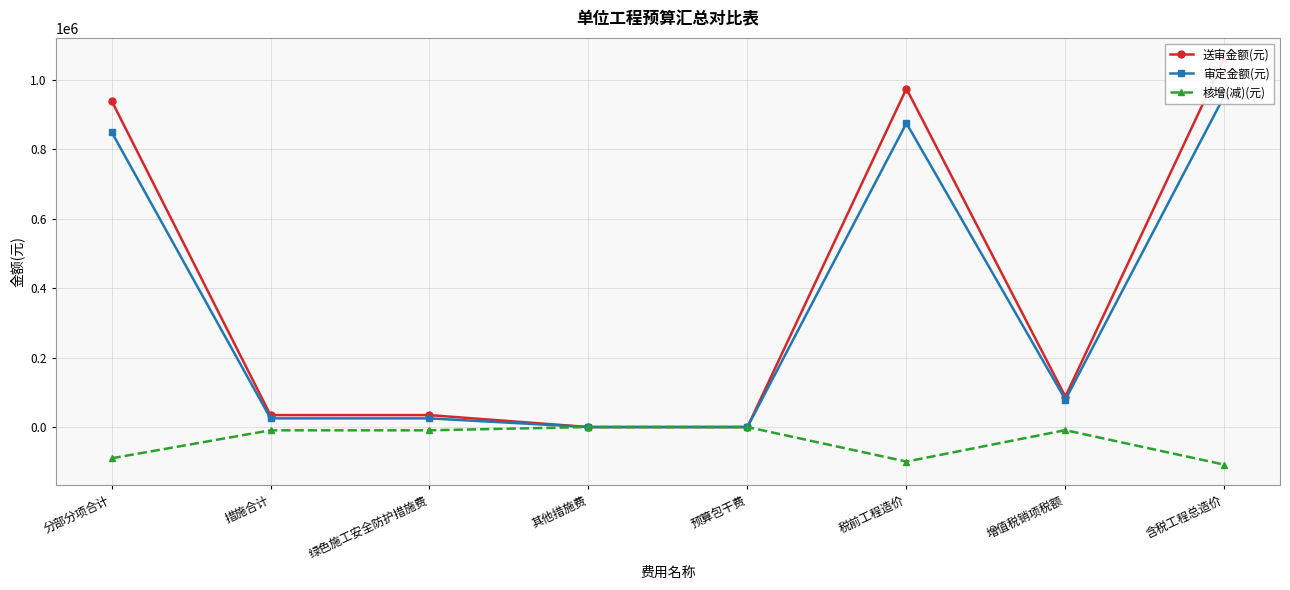

What is the label of the 3rd point from the left?

绿色施工安全防护措施费